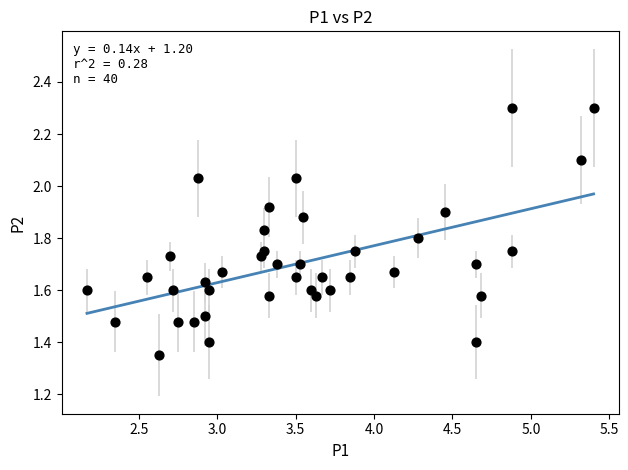

What is the range of X values (max minus min)?

3.2